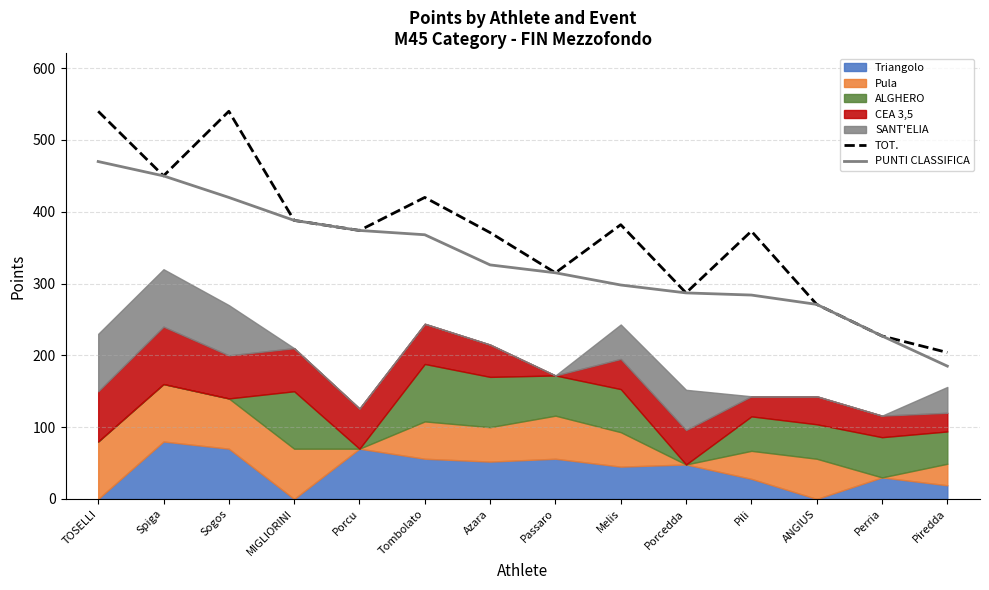

True or false: TOT. and PUNTI CLASSIFICA intersect in this chart.

False